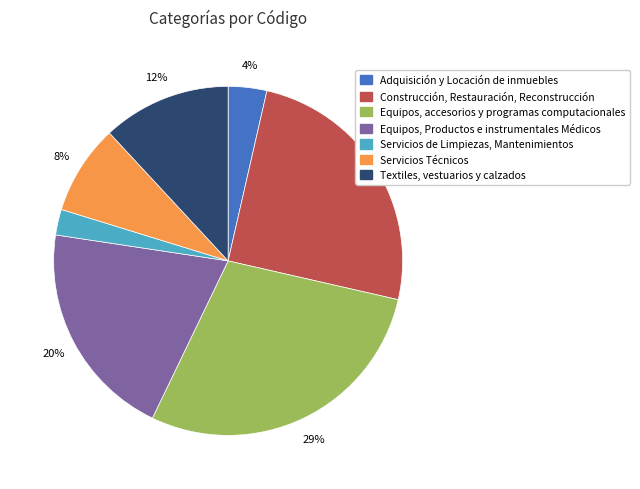

To the nearest percent, what is the average slice percentage?

14%